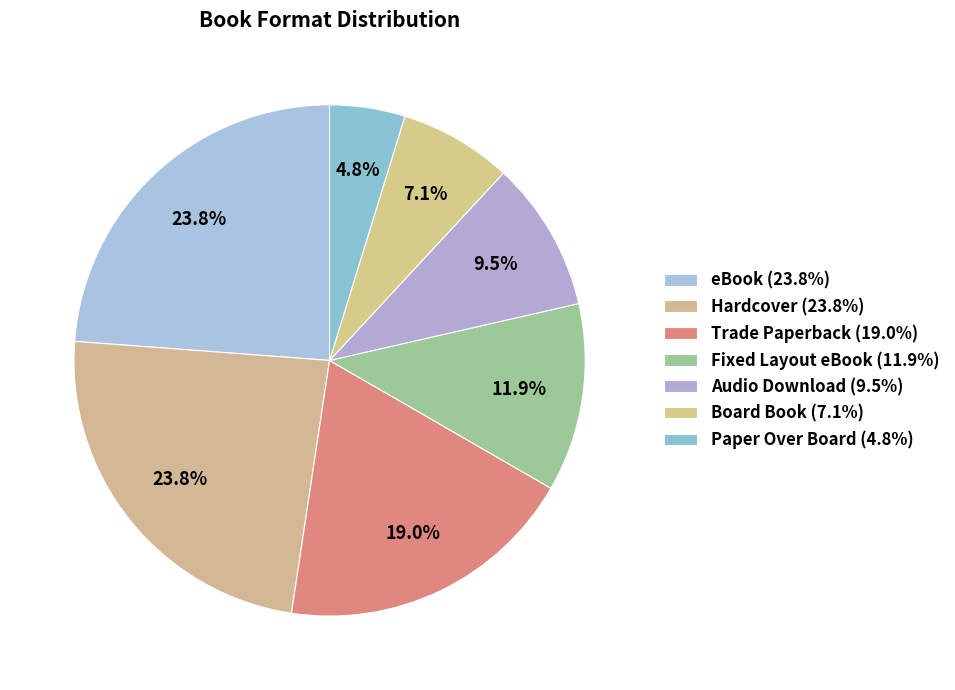

How many segments does this pie chart have?

7